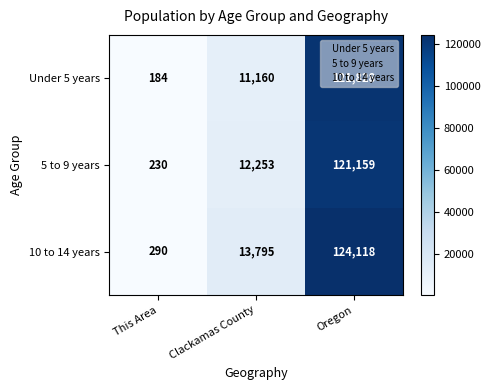

Read the 5 to 9 years value at Clackamas County.

12253